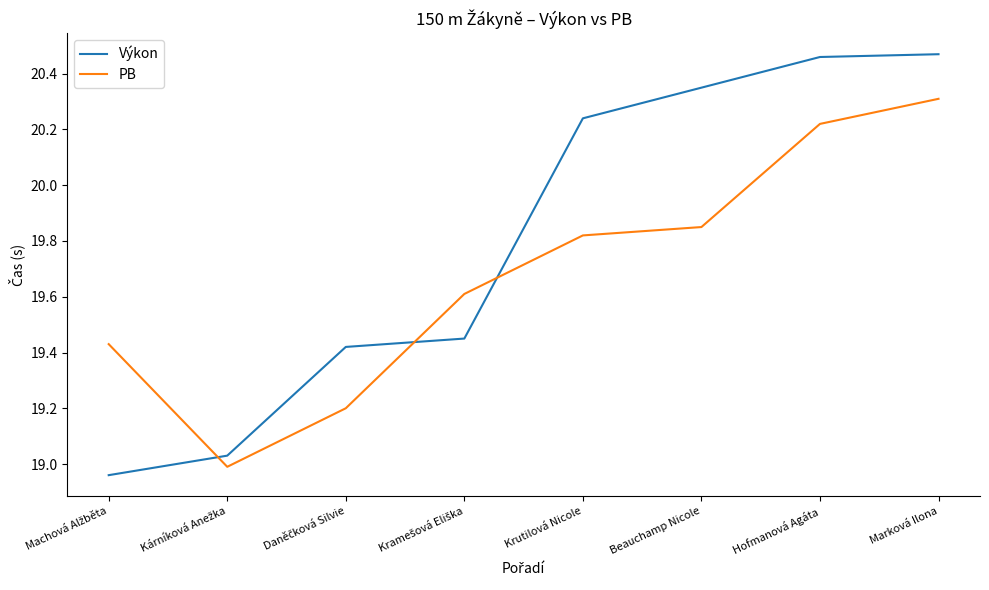

What is the total value across all series at Beauchamp Nicole?

40.2